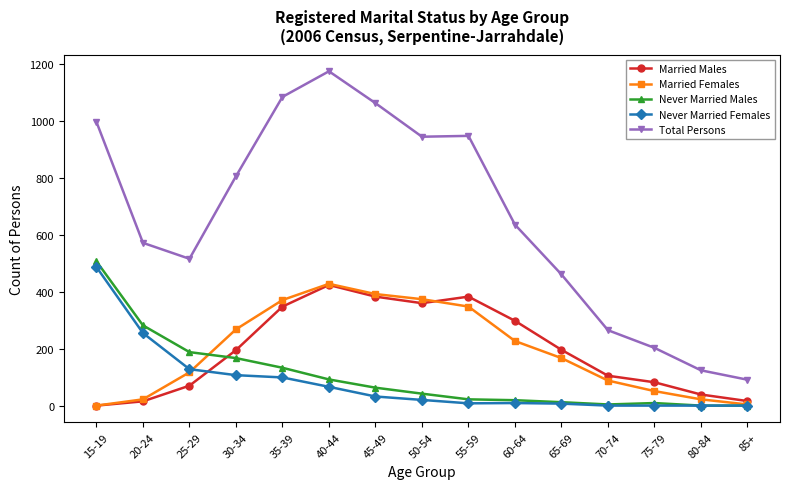

What are all the series names shown in the legend?

Married Males, Married Females, Never Married Males, Never Married Females, Total Persons